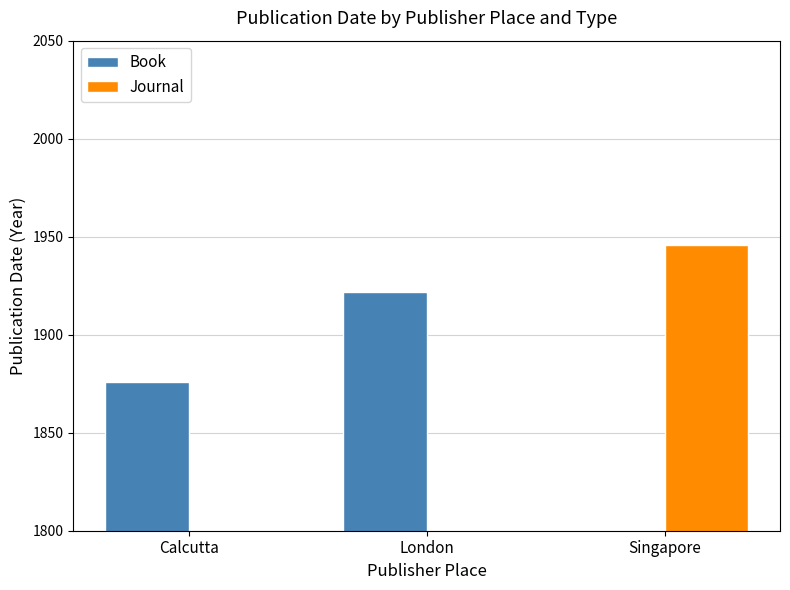

Is the value of Book at Singapore greater than the value of Journal at Singapore?

No